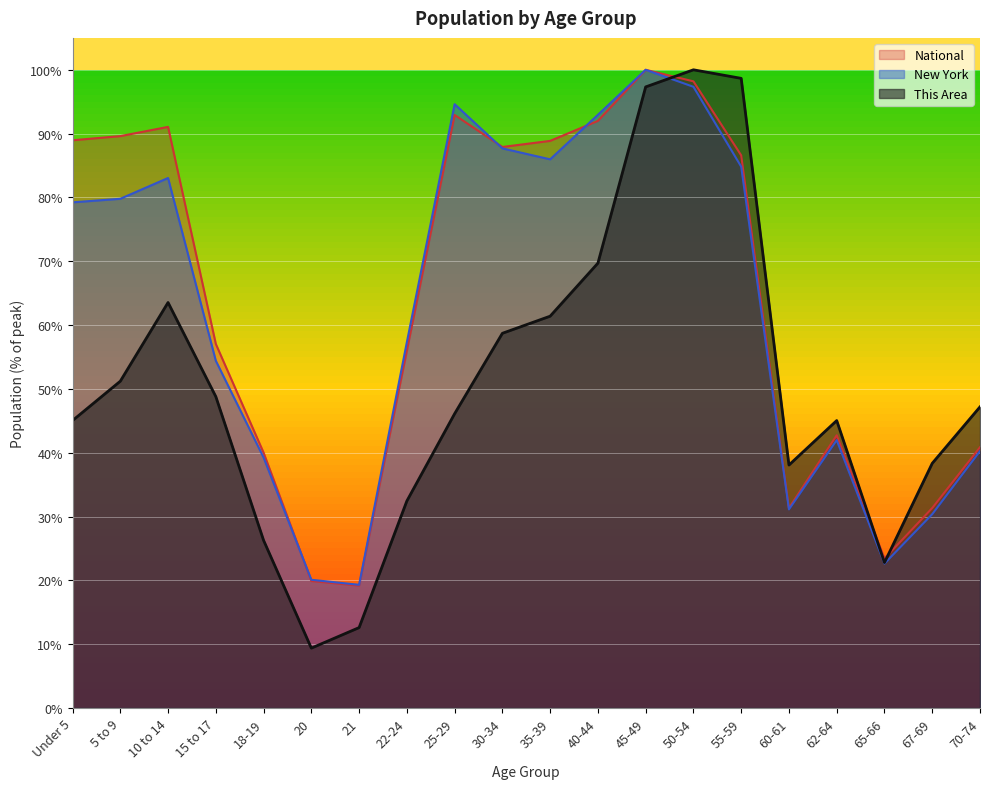

Is it true that National equals 60.3 at 10 to 14?

False